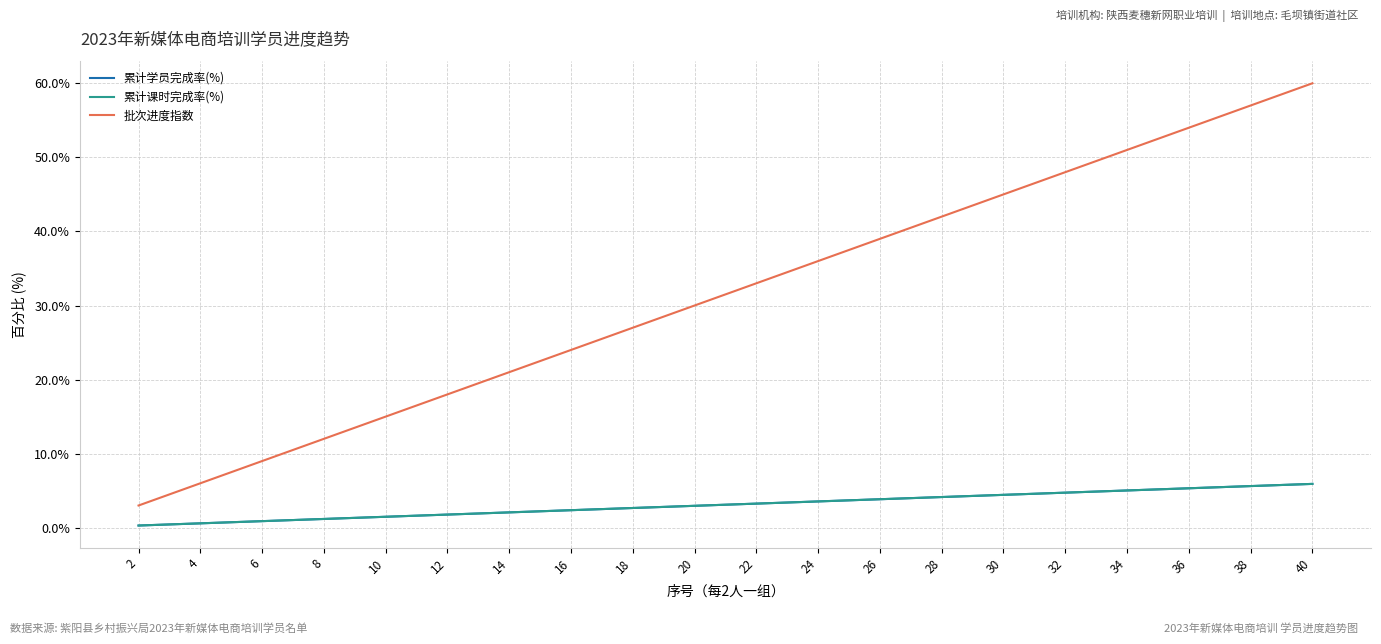

Which category has the lowest value in the 累计课时完成率(%) series?

2